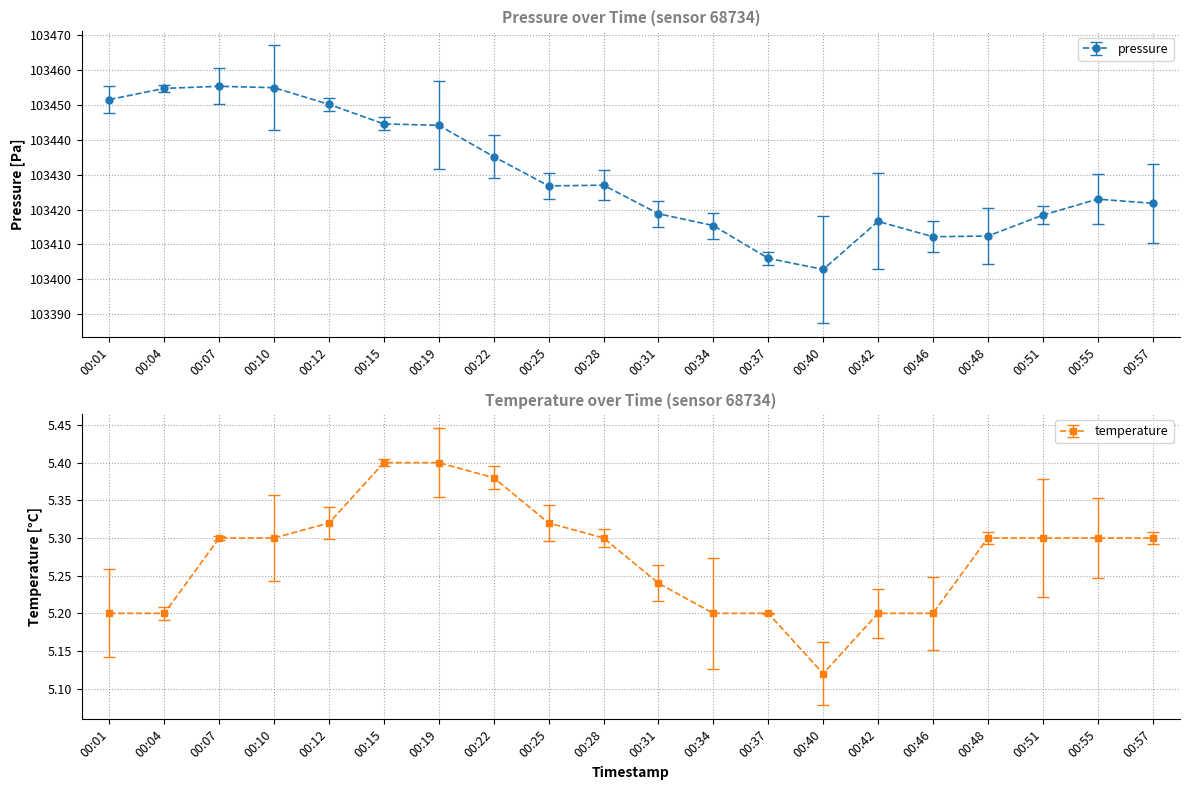

Which has a higher value, 00:37 or 00:19?

00:19